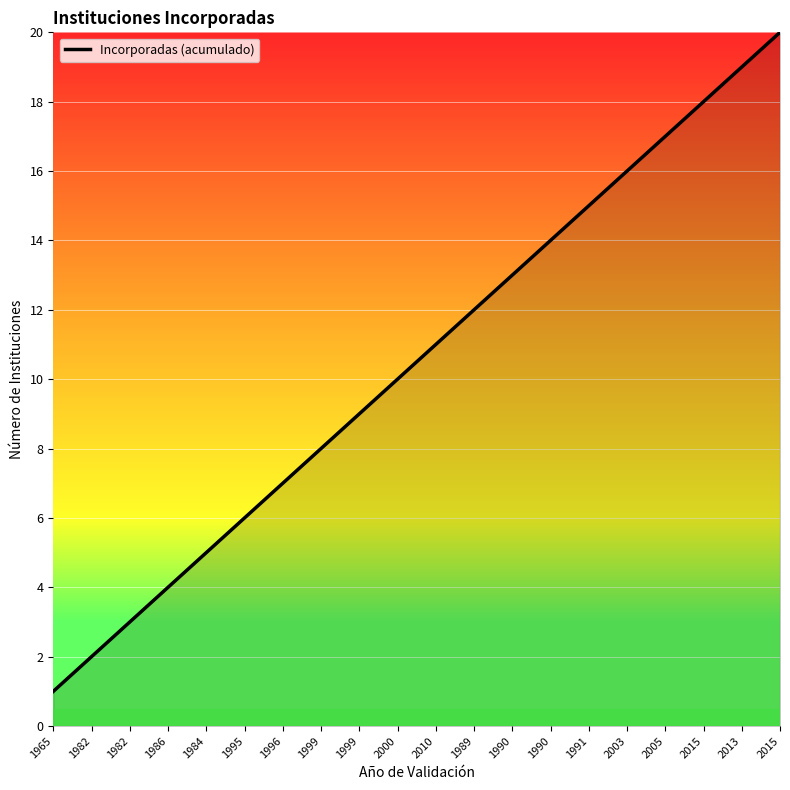

Reading right to left, extract all data points from this chart.

20	19	18	17	16	15	14	13	12	11	10	9	8	7	6	5	4	3	2	1